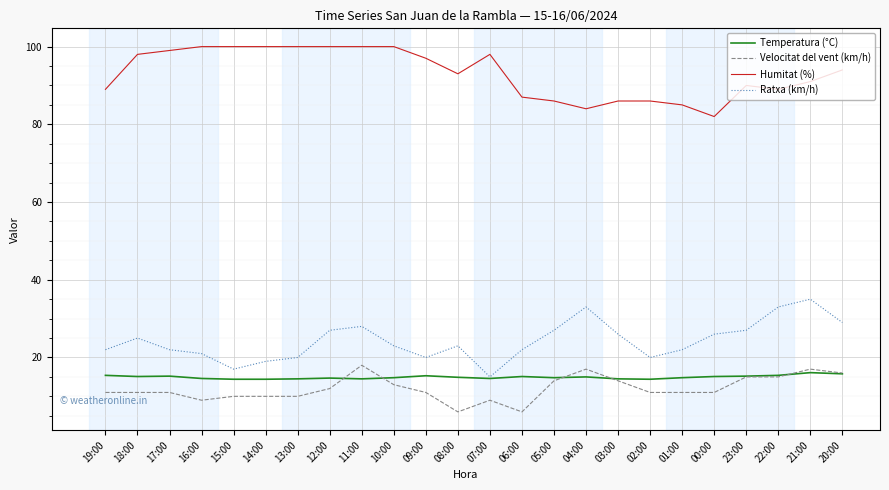

True or false: Ratxa (km/h) and Humitat (%) intersect in this chart.

False